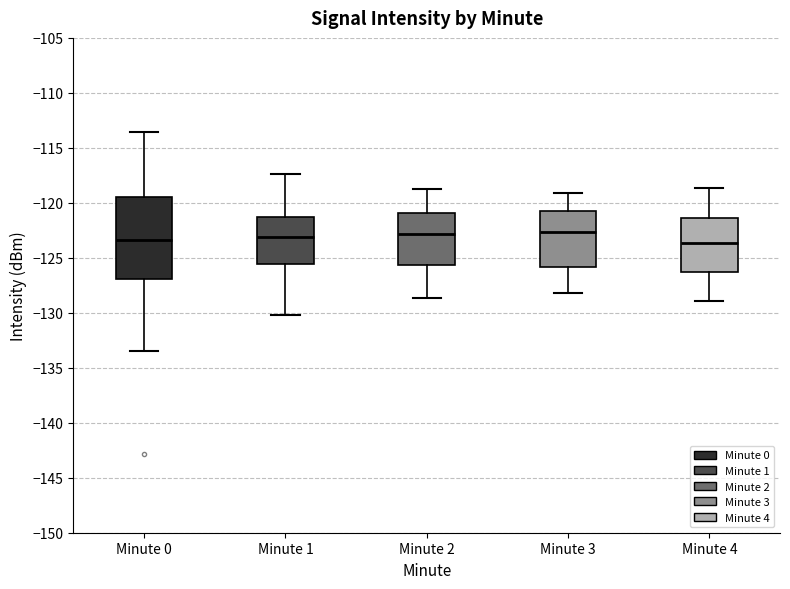

Which box is the tallest, from its lower edge to its upper edge?

Minute 0